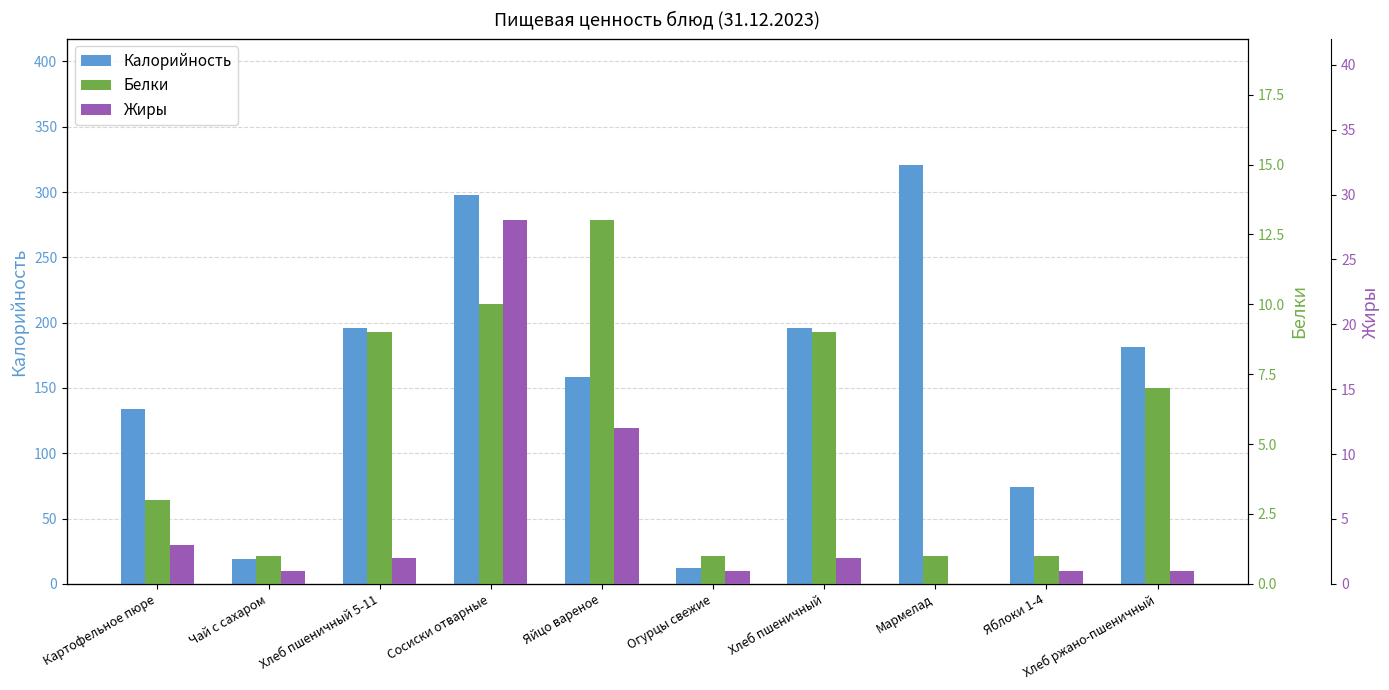

Between Яблоки 1-4 and Хлеб ржано-пшеничный, which is larger?

Хлеб ржано-пшеничный